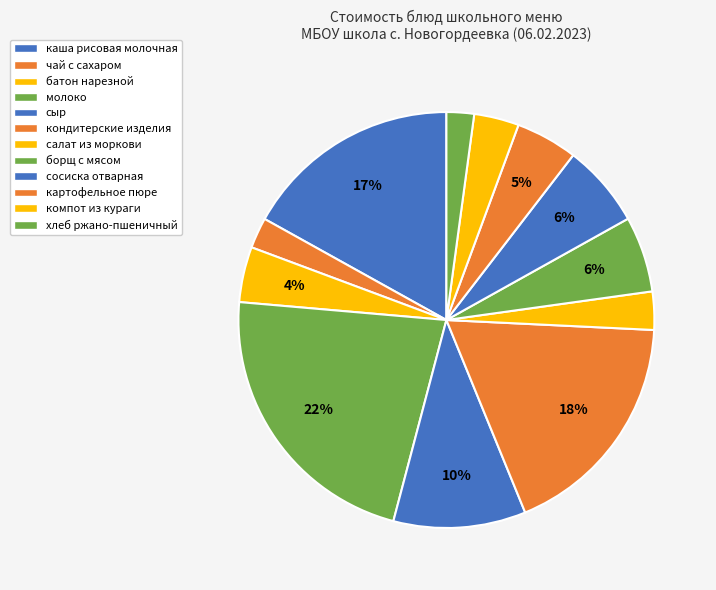

To the nearest percent, what is the difference between the компот из кураги and молоко slice percentages?

19%